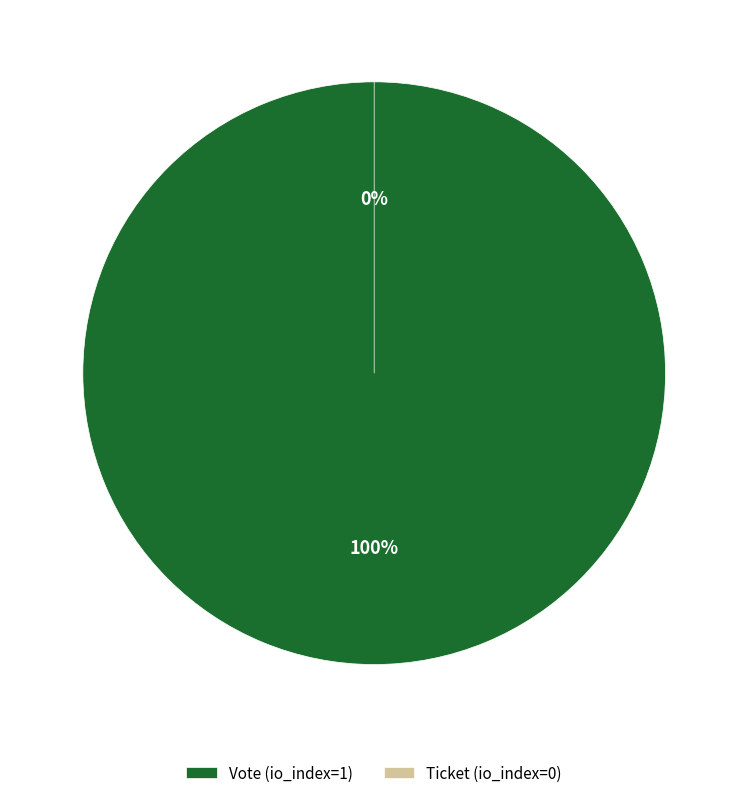

Rank the categories by value from highest to lowest.

Vote (io_index=1), Ticket (io_index=0)